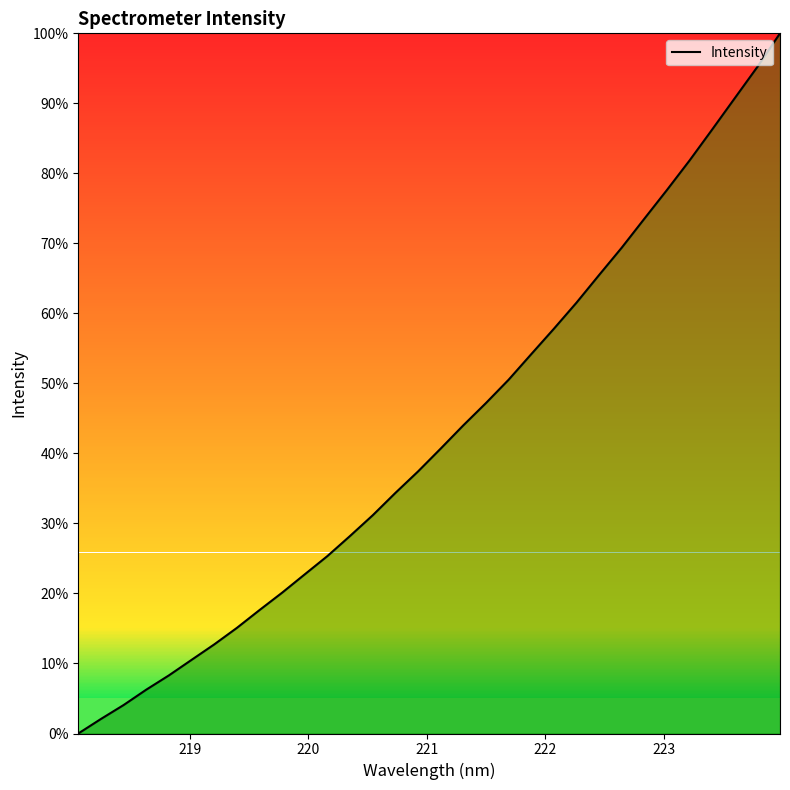

What is the difference between the maximum and minimum values?

100.0